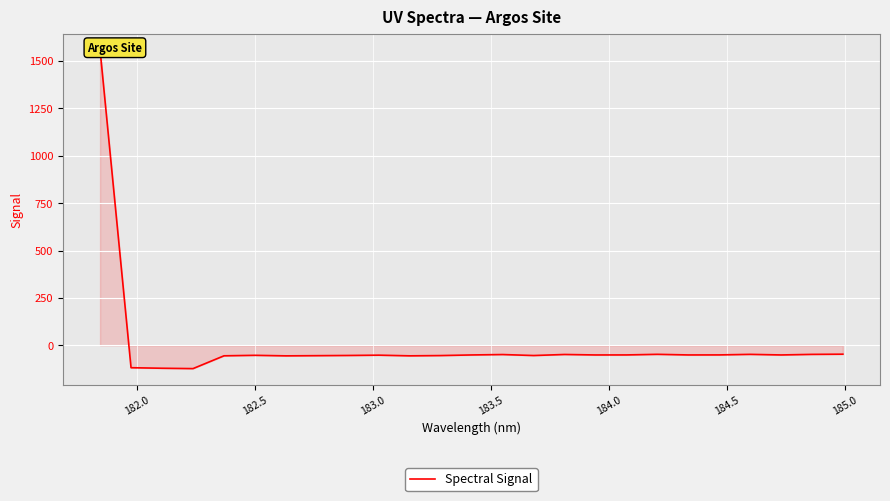

What is the difference between the second highest and second lowest values?

74.2